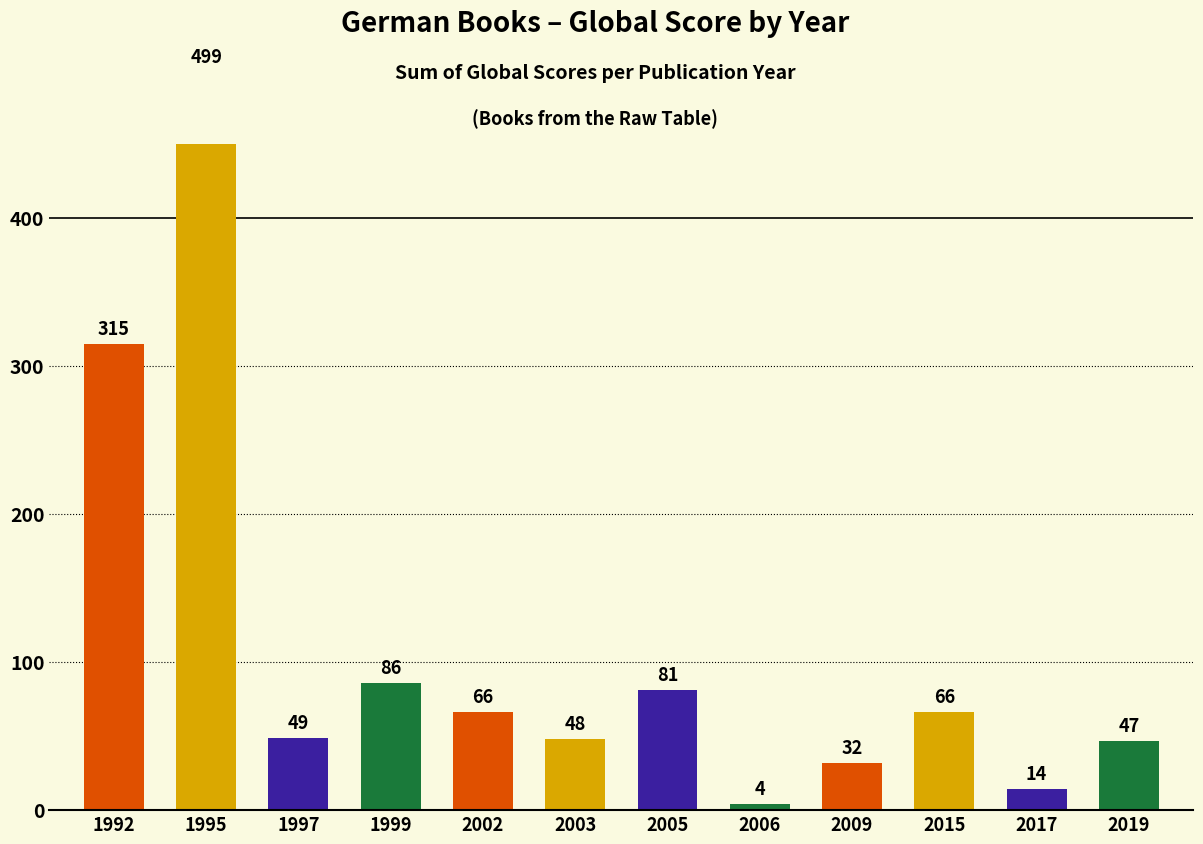

Is it true that the value at 2006 is 1?

False